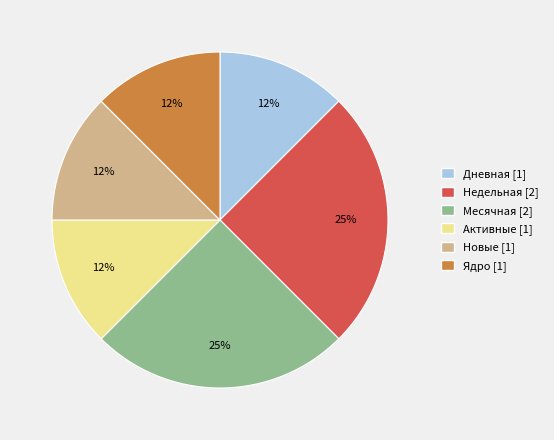

Do Новые [1] and Ядро [1] together represent more than half of the pie?

No